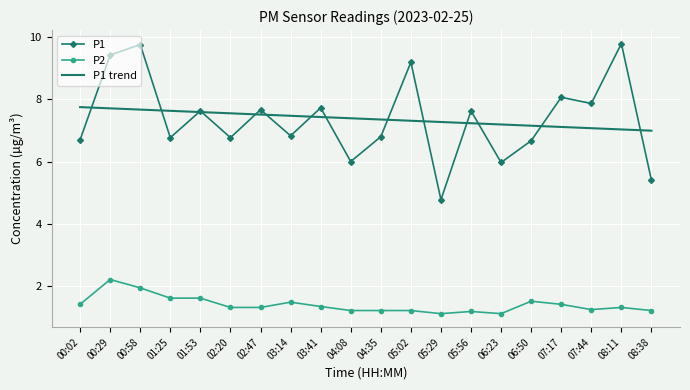

Count the number of categories in the chart.

20